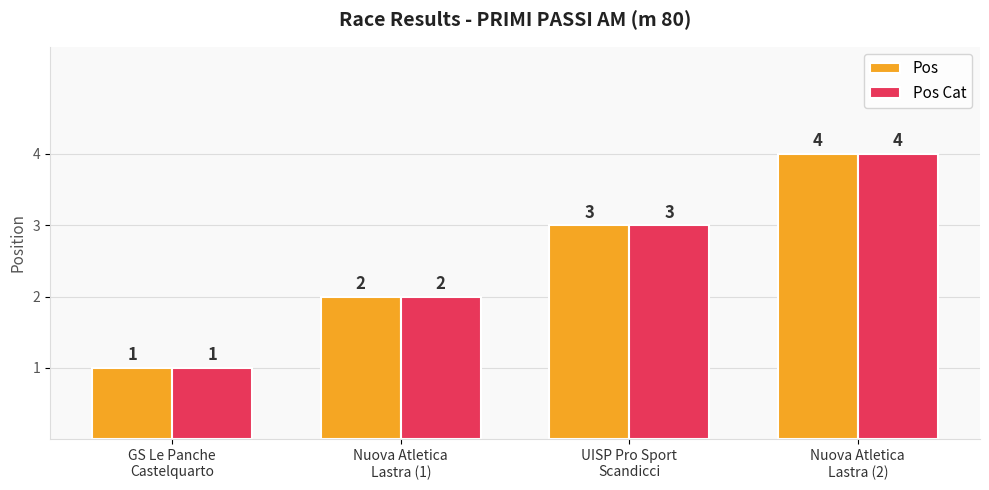

What is the maximum value for Pos Cat?

4